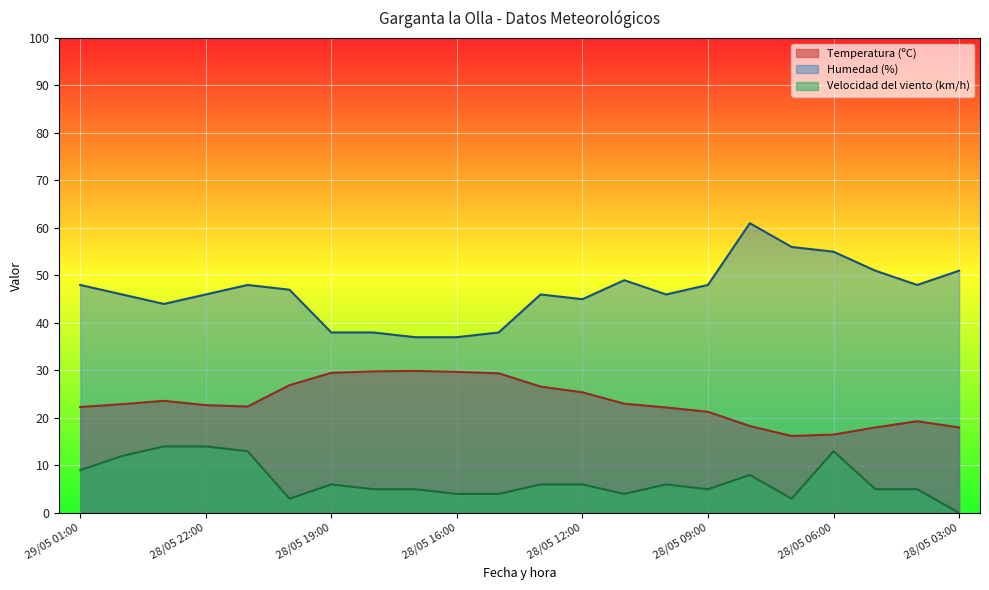

What is the difference between the highest and lowest values at 28/05 17:00?

32.0